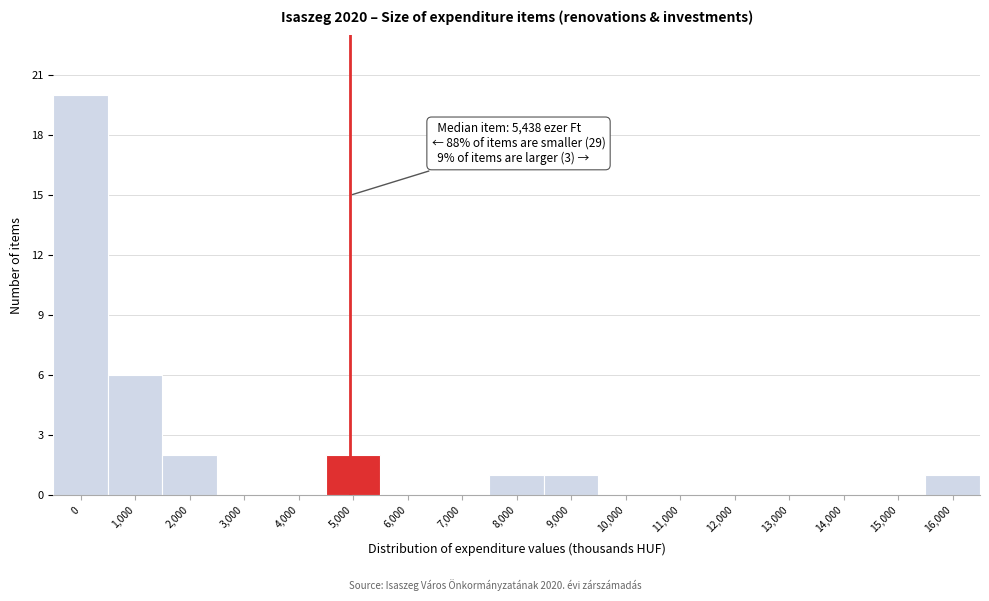

Reading left to right, what are all the values shown in this chart?

0=20	1,000=6	2,000=2	3,000=0	4,000=0	5,000=2	6,000=0	7,000=0	8,000=1	9,000=1	10,000=0	11,000=0	12,000=0	13,000=0	14,000=0	15,000=0	16,000=1